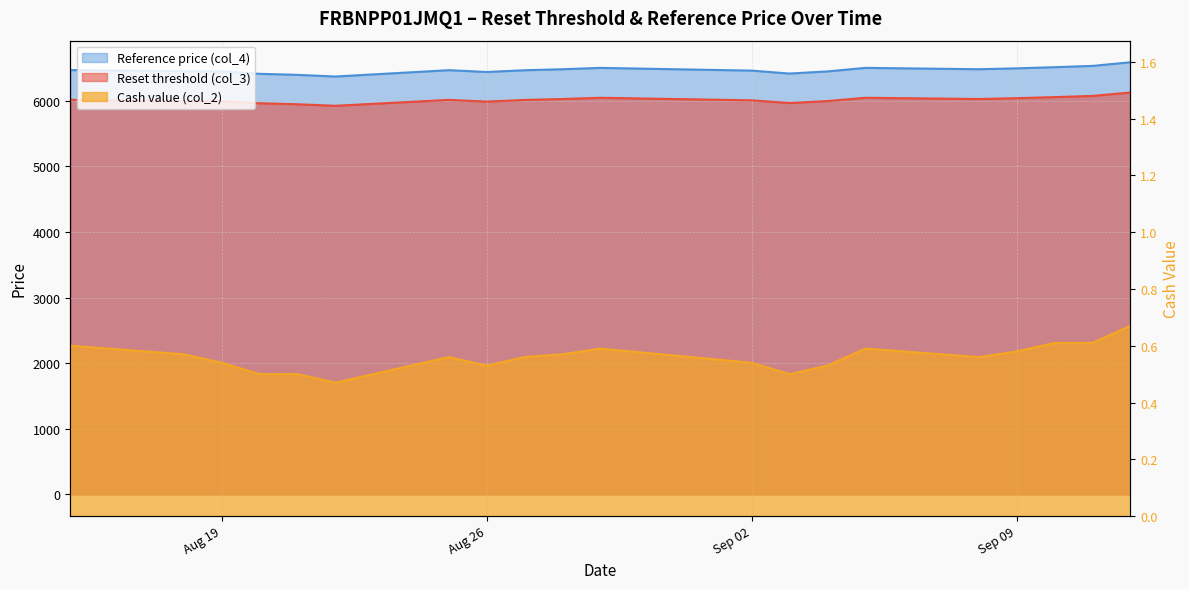

What is the sum of all Reference price (col_4) values?

129334.5